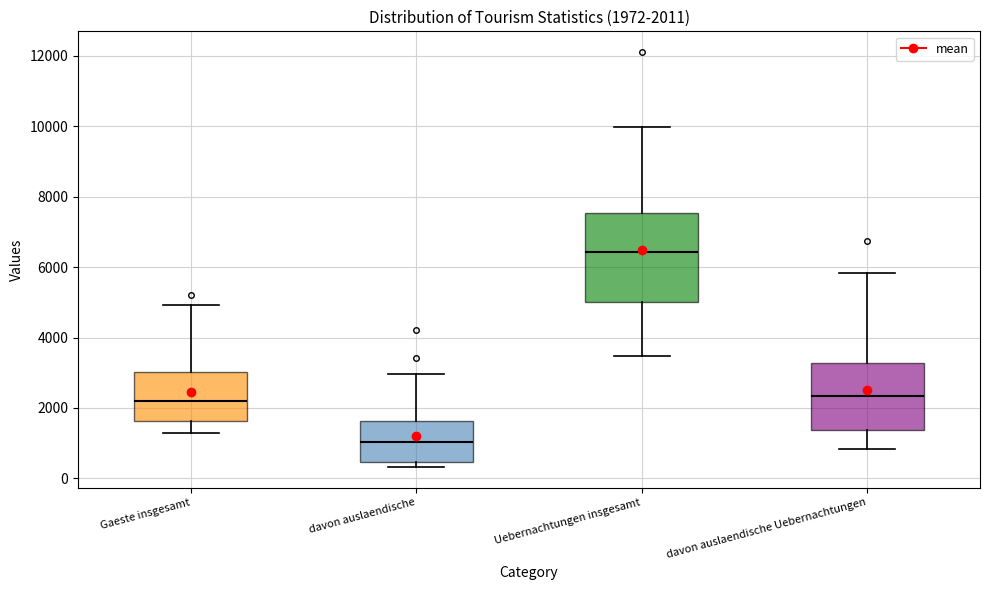

Which box's median line is the lowest?

davon auslaendische